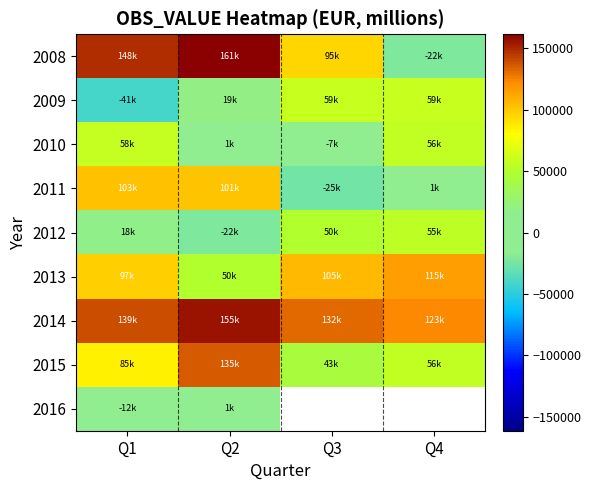

Which category has the lowest value in the 2016 series?

Q1